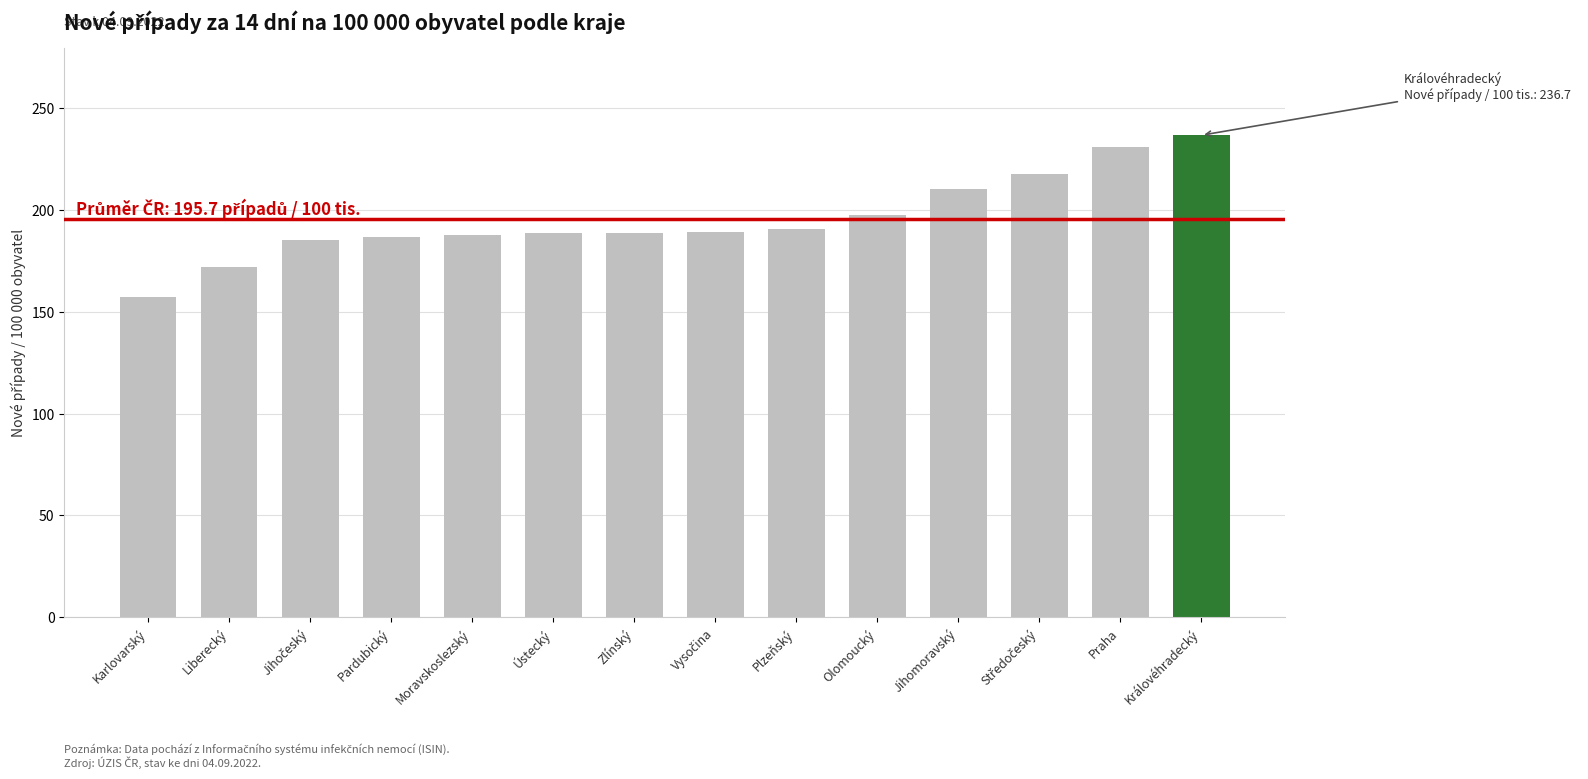

Between Liberecký and Královéhradecký, which is larger?

Královéhradecký